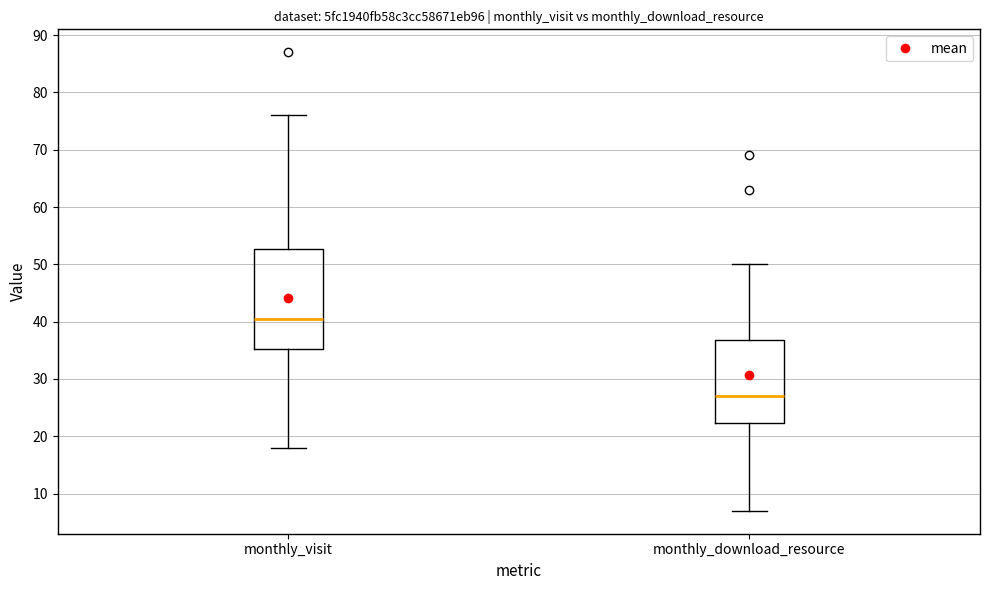

Reading left to right, transcribe this box plot: for each box, give where its median line is, the range the box spans, and where its two whiskers end, as read against the y-axis. The values are not printed on the chart, so give them approximately, as read against the axis.

monthly_visit: median 41, box 35 to 53, whiskers 18 to 76
monthly_download_resource: median 27, box 22 to 37, whiskers 7 to 50